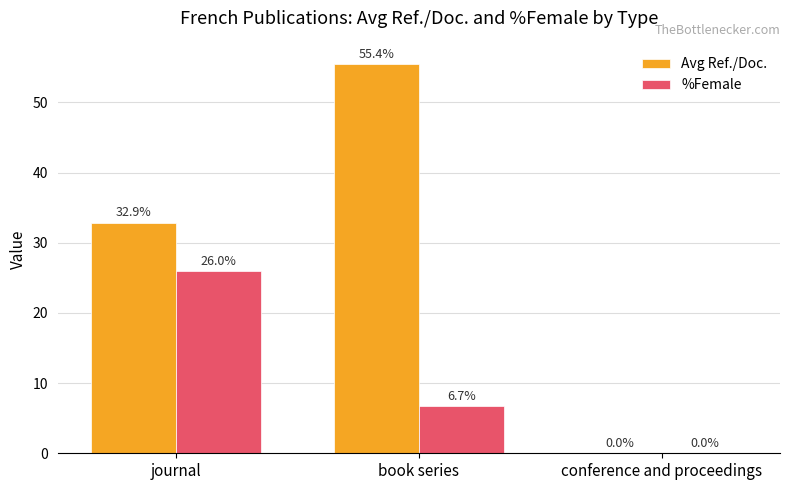

Reading left to right, what are all the values shown in this chart?

Avg Ref./Doc.: 32.9	55.4	0.0
%Female: 26.0	6.7	0.0